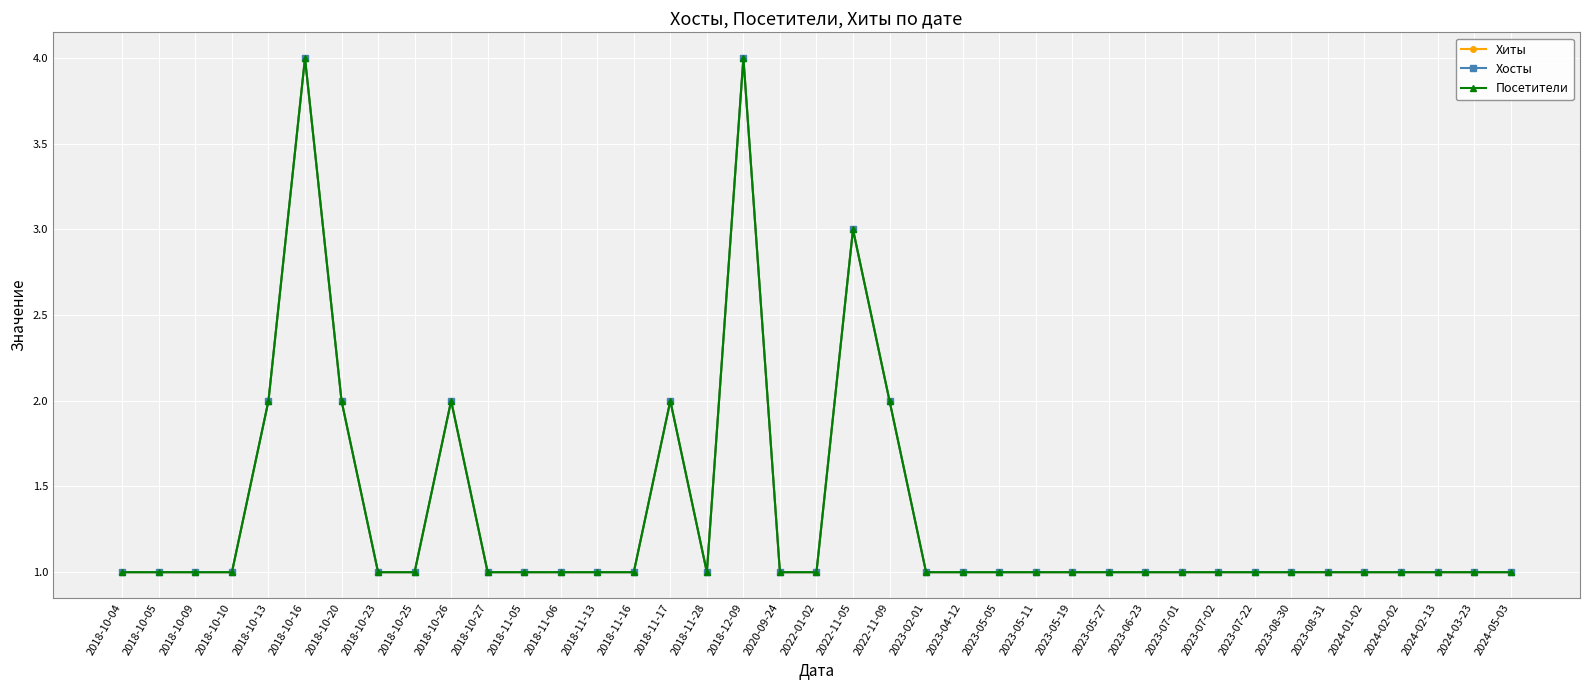

How many Хосты values are between 1 and 2?

36